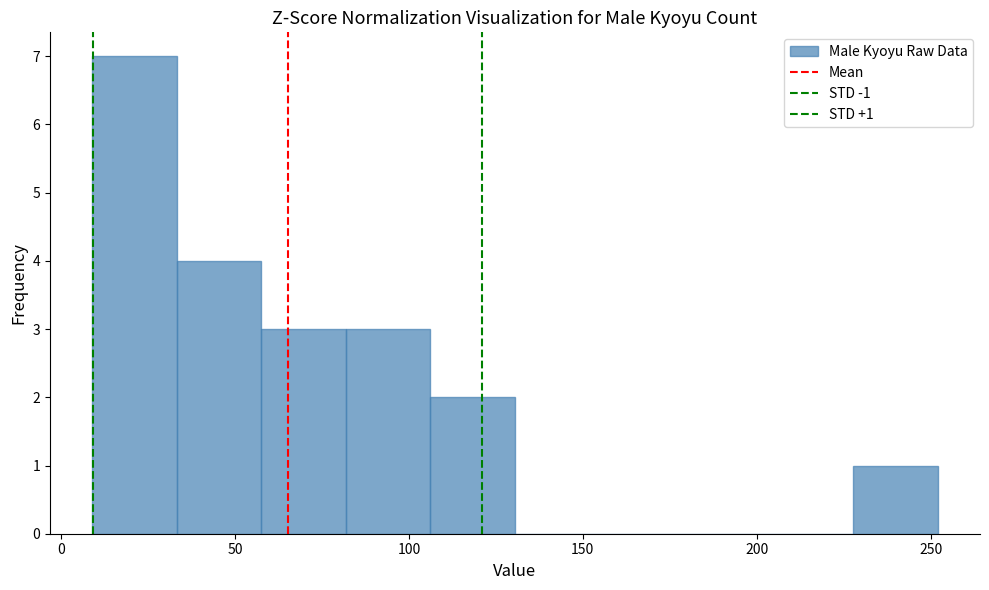

Which range on the x-axis has the tallest bar?

10 to 35